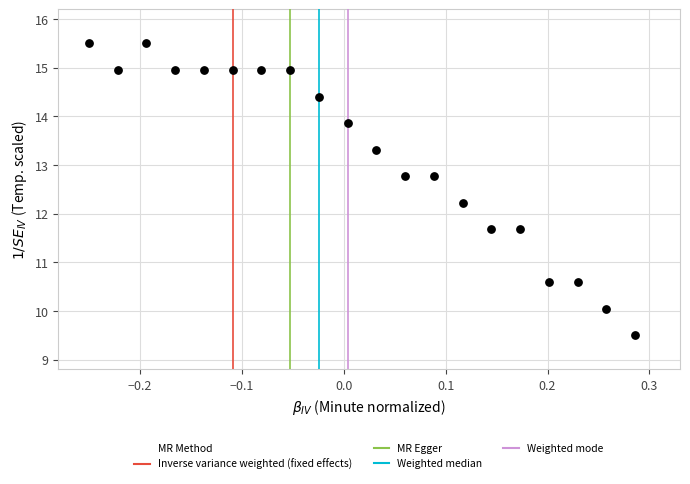

What is the range of Y values (max minus min)?

6.0